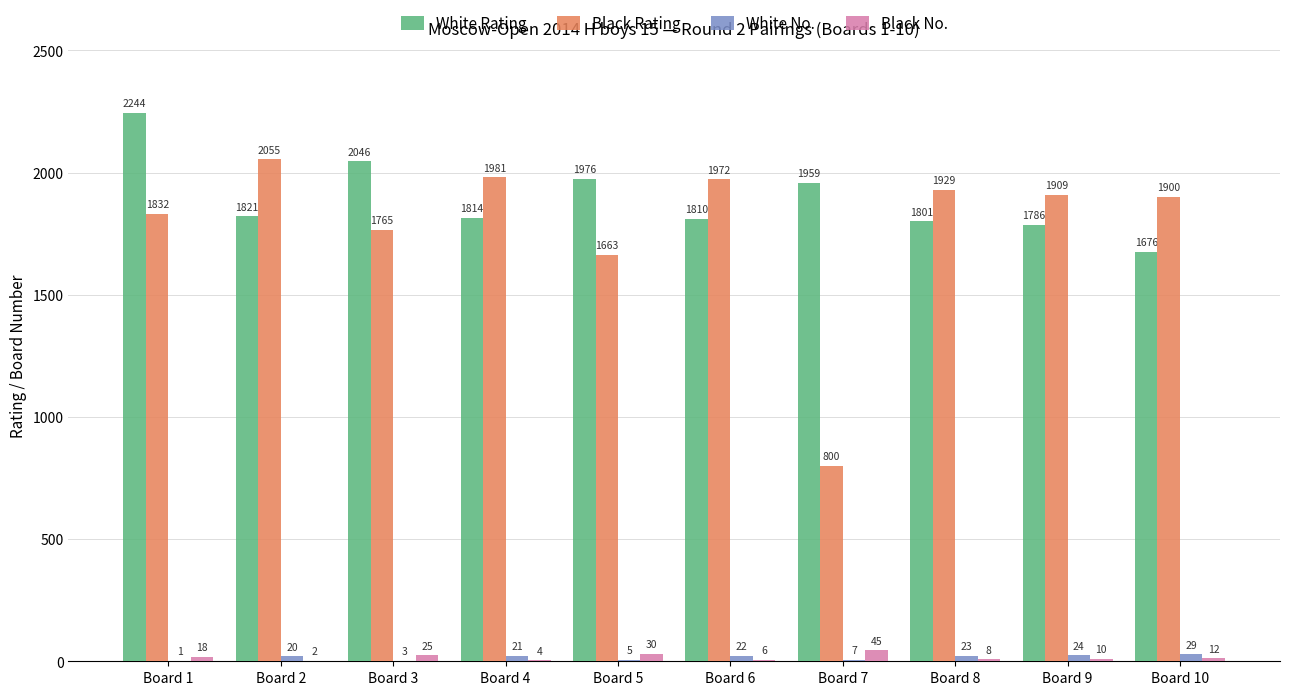

The value of Black No. at Board 10 is 12. True or false?

True